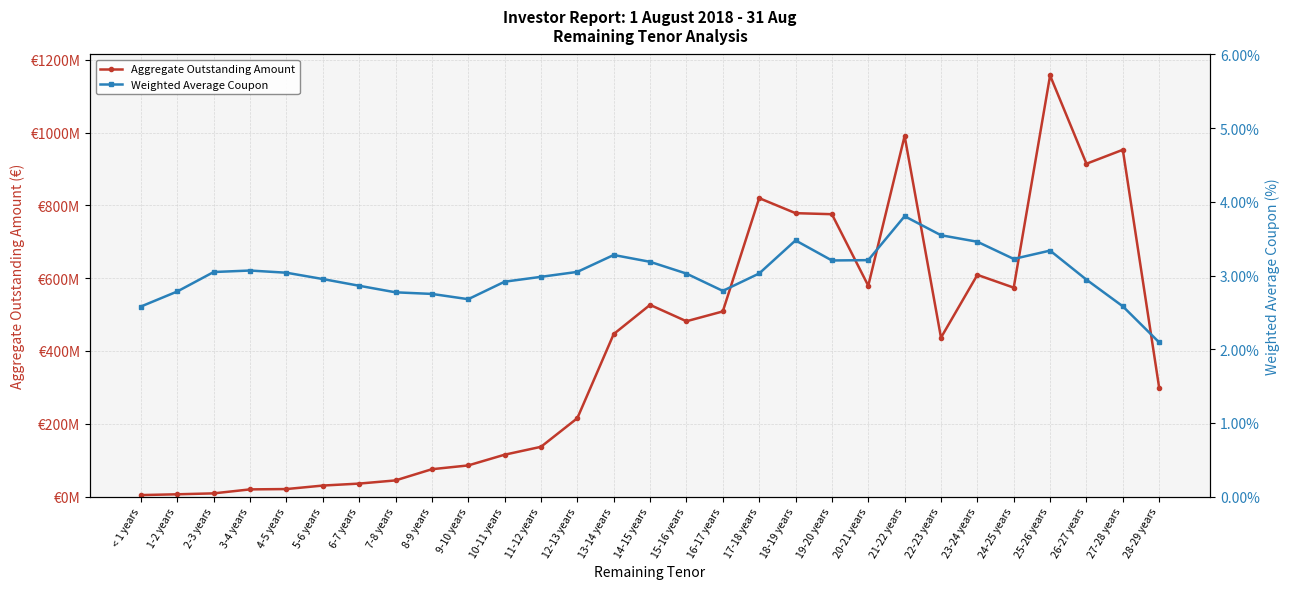

True or false: Aggregate Outstanding Amount and Weighted Average Coupon cross at least once.

False